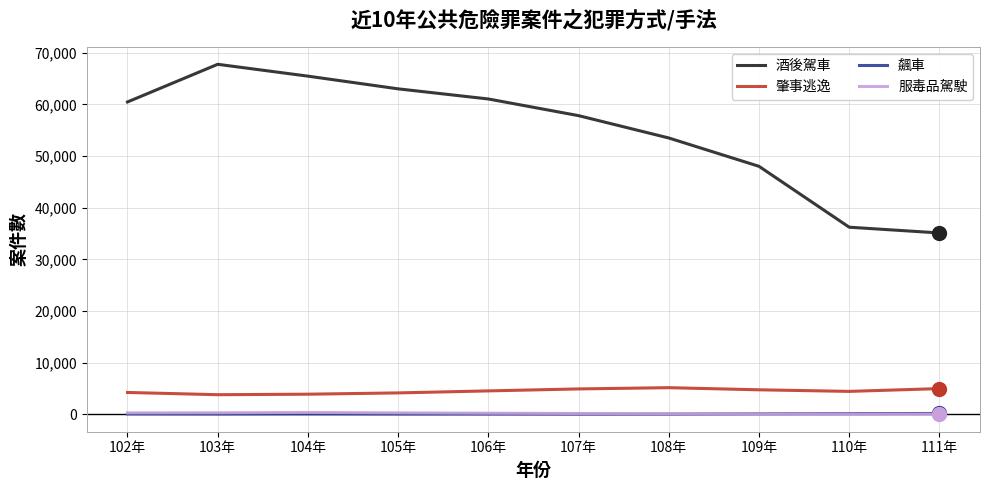

True or false: 飆車 and 肇事逃逸 cross at least once.

False